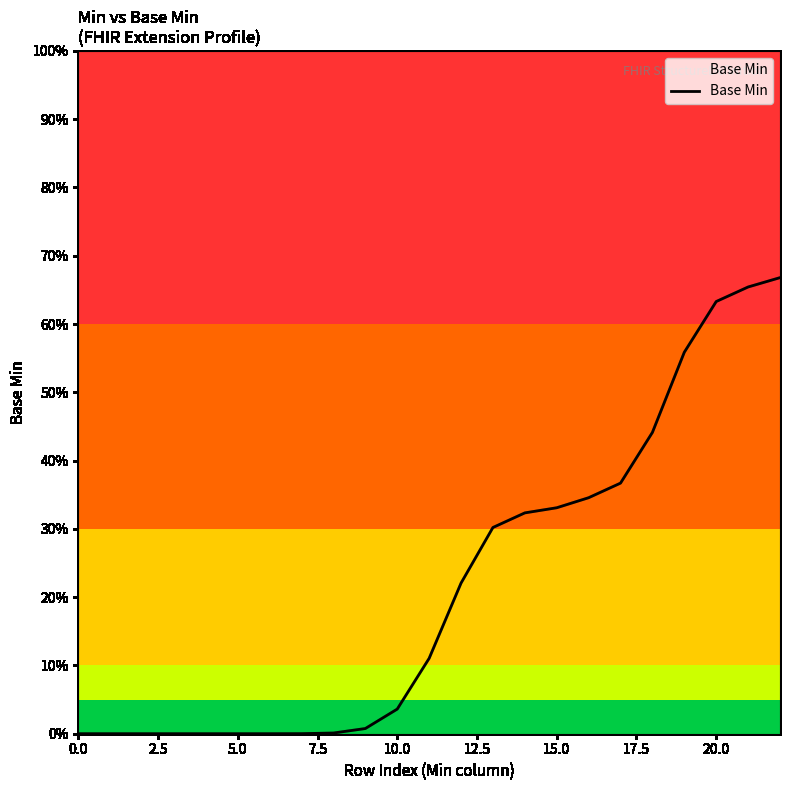

Does the chart display data point markers on the line(s)?

No